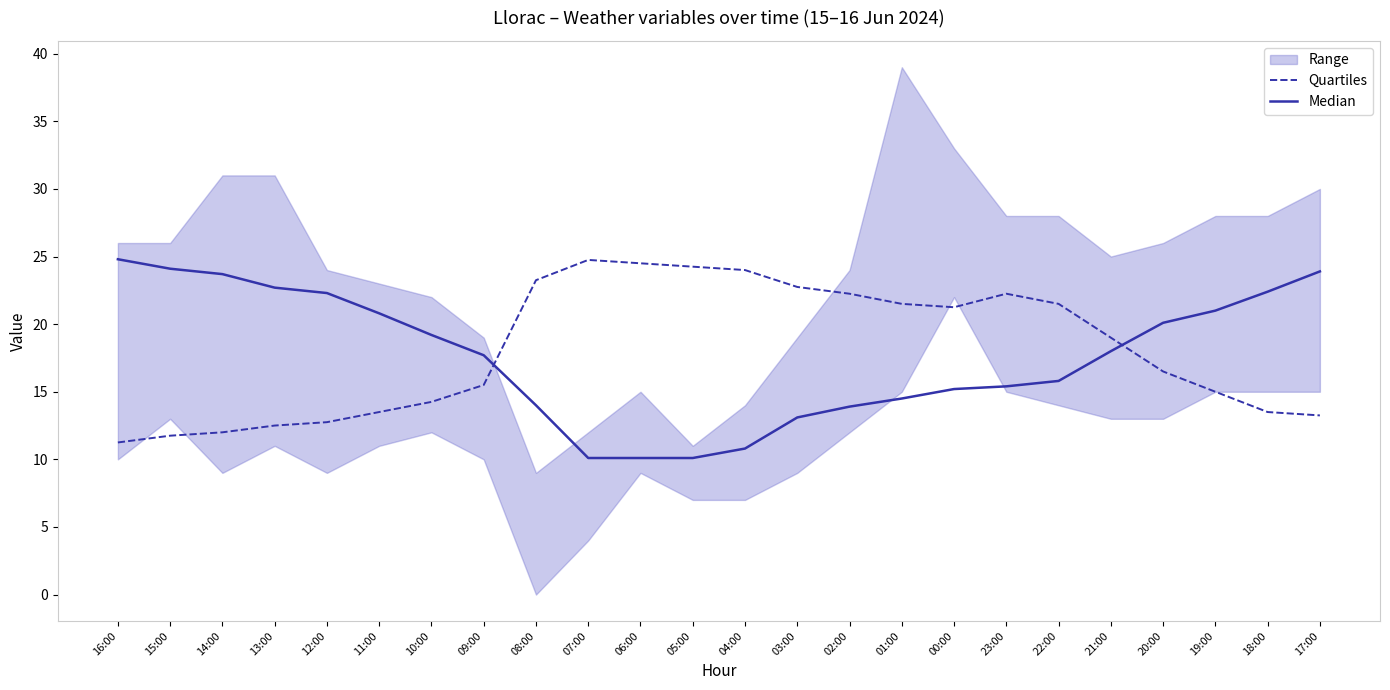

Reading left to right, transcribe all the data shown in this chart.

Quartiles: 11.2	11.8	12.0	12.5	12.8	13.5	14.2	15.5	23.2	24.8	24.5	24.2	24.0	22.8	22.2	21.5	21.2	22.2	21.5	19.0	16.5	15.0	13.5	13.2
Median: 24.8	24.1	23.7	22.7	22.3	20.8	19.2	17.7	14.0	10.1	10.1	10.1	10.8	13.1	13.9	14.5	15.2	15.4	15.8	18.0	20.1	21.0	22.4	23.9